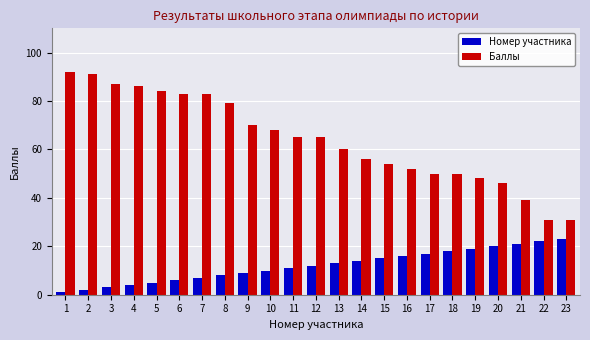

The value of Номер участника at 10 is 10. True or false?

True